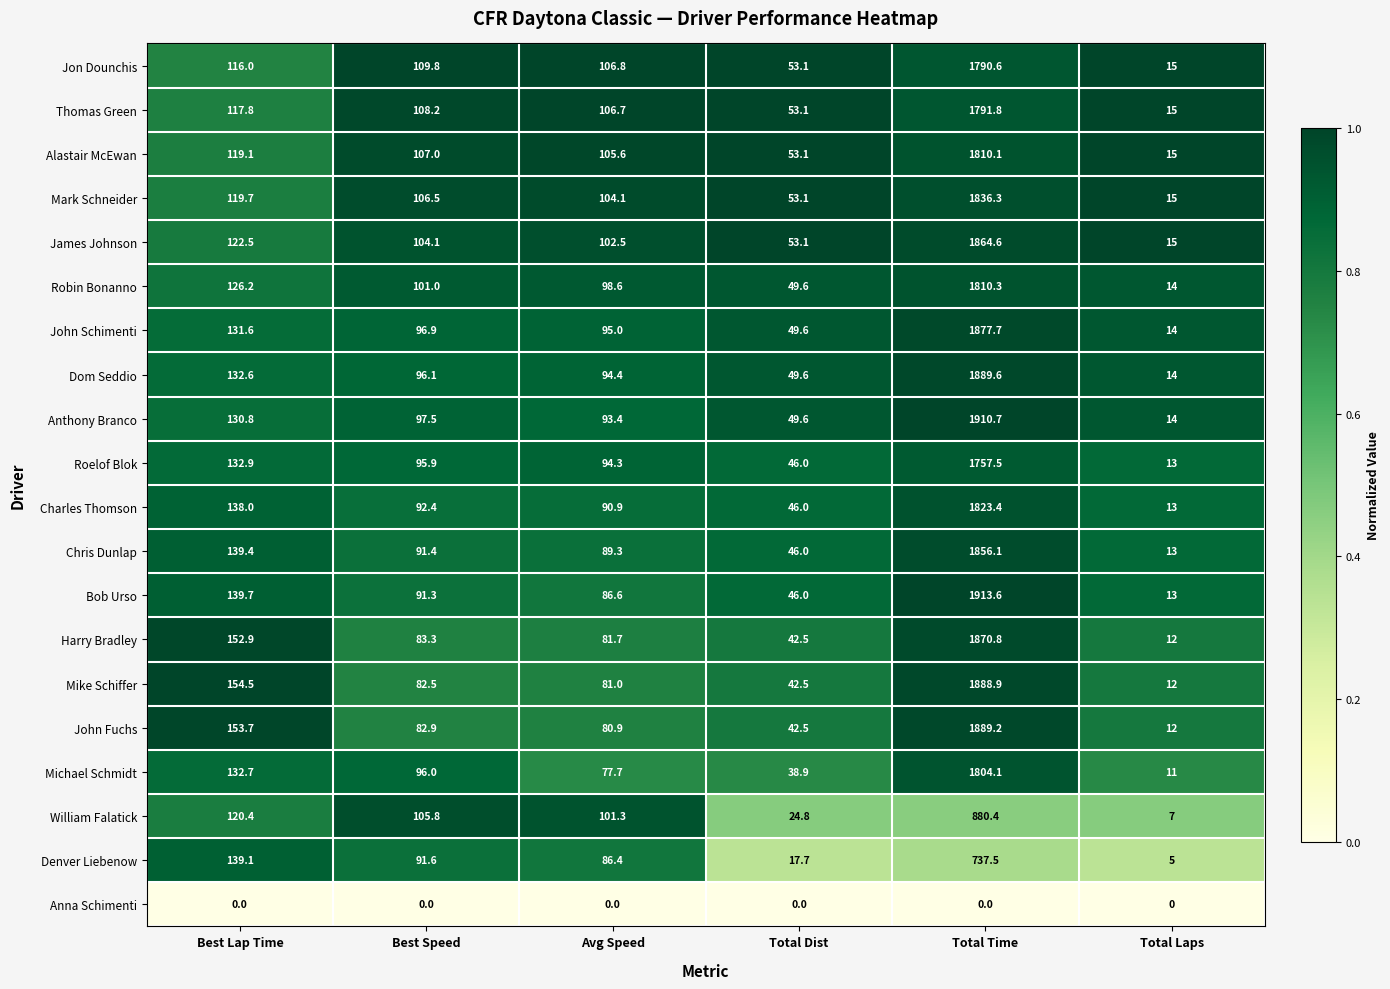

Rank the series at Best Lap Time from lowest to highest value.

Anna Schimenti, Jon Dounchis, Thomas Green, Alastair McEwan, Mark Schneider, William Falatick, James Johnson, Robin Bonanno, Anthony Branco, John Schimenti, Dom Seddio, Michael Schmidt, Roelof Blok, Charles Thomson, Denver Liebenow, Chris Dunlap, Bob Urso, Harry Bradley, John Fuchs, Mike Schiffer